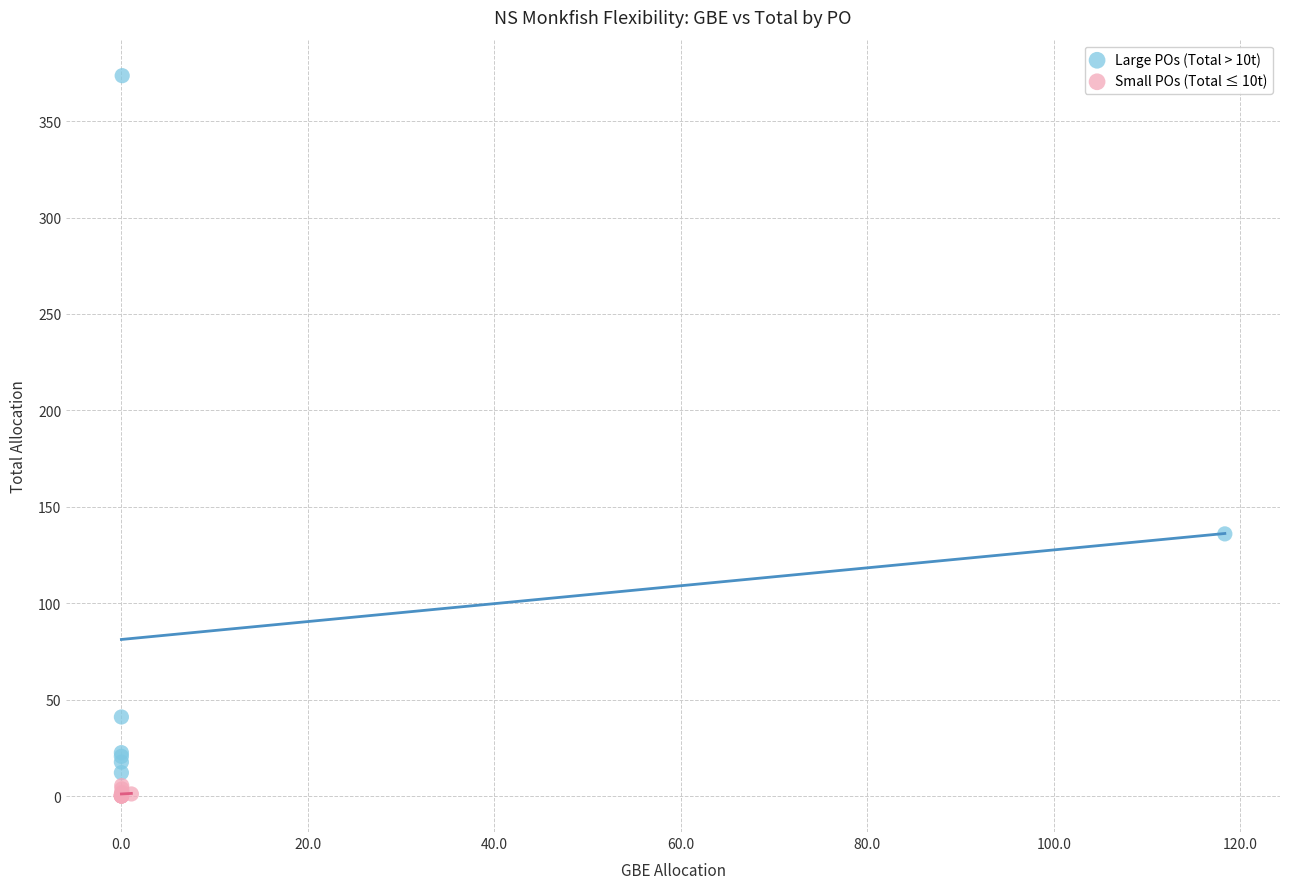

What are all the series names shown in the legend?

Large POs (Total > 10t), Small POs (Total ≤ 10t)